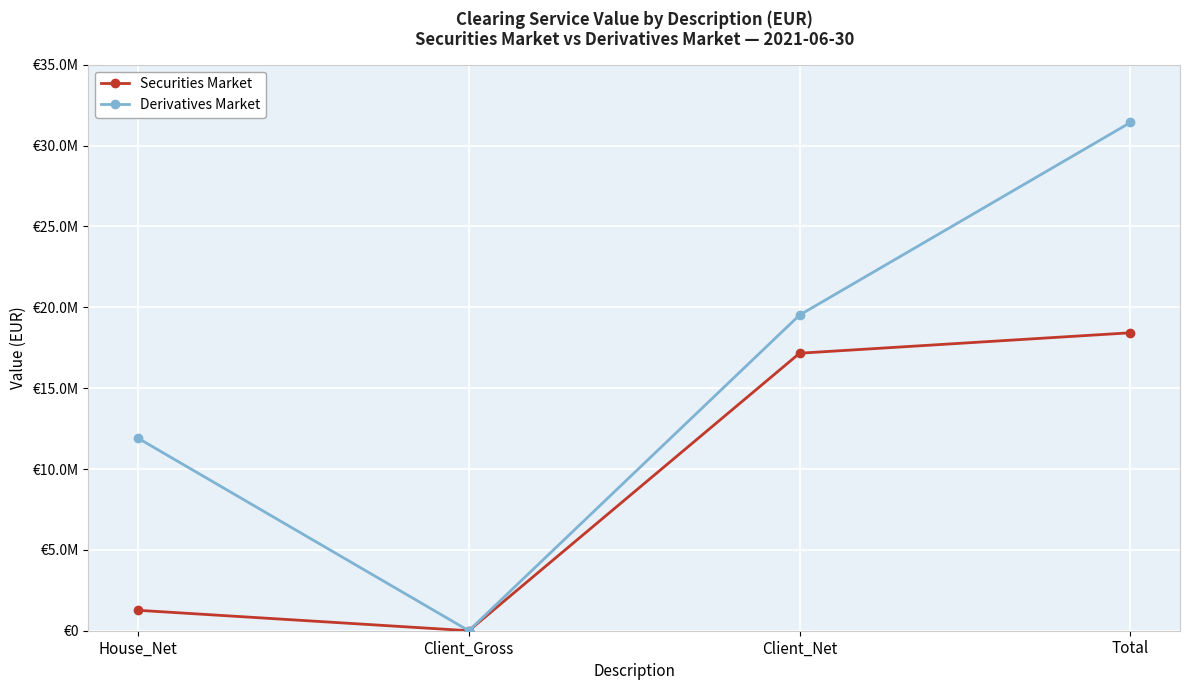

True or false: Securities Market and Derivatives Market intersect in this chart.

False